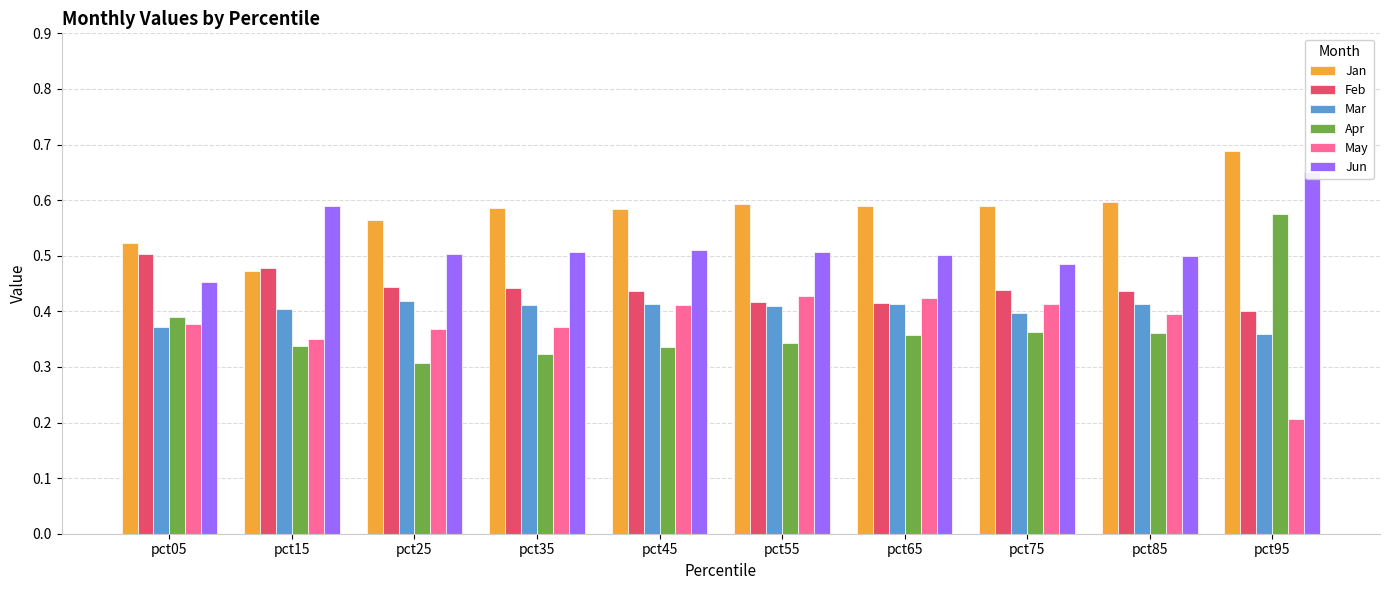

What is the spread (max minus min) of values at pct55?

0.3